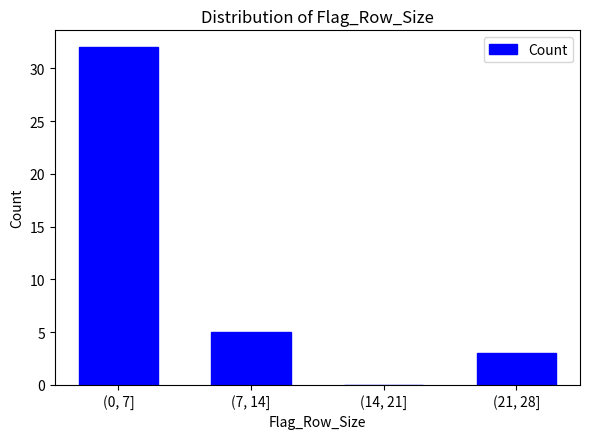

Reading left to right, what are all the values shown in this chart?

(0, 7]=32	(7, 14]=5	(14, 21]=0	(21, 28]=3